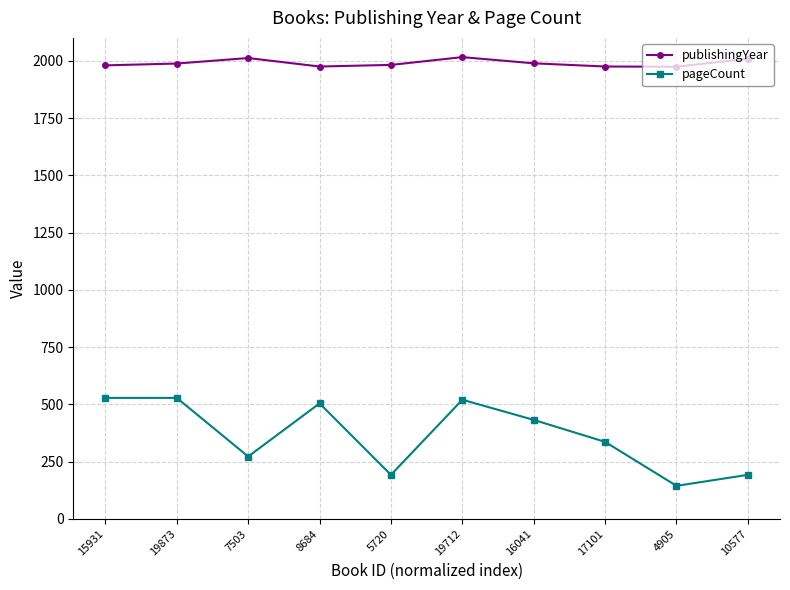

What is the sum of all pageCount values?

3648